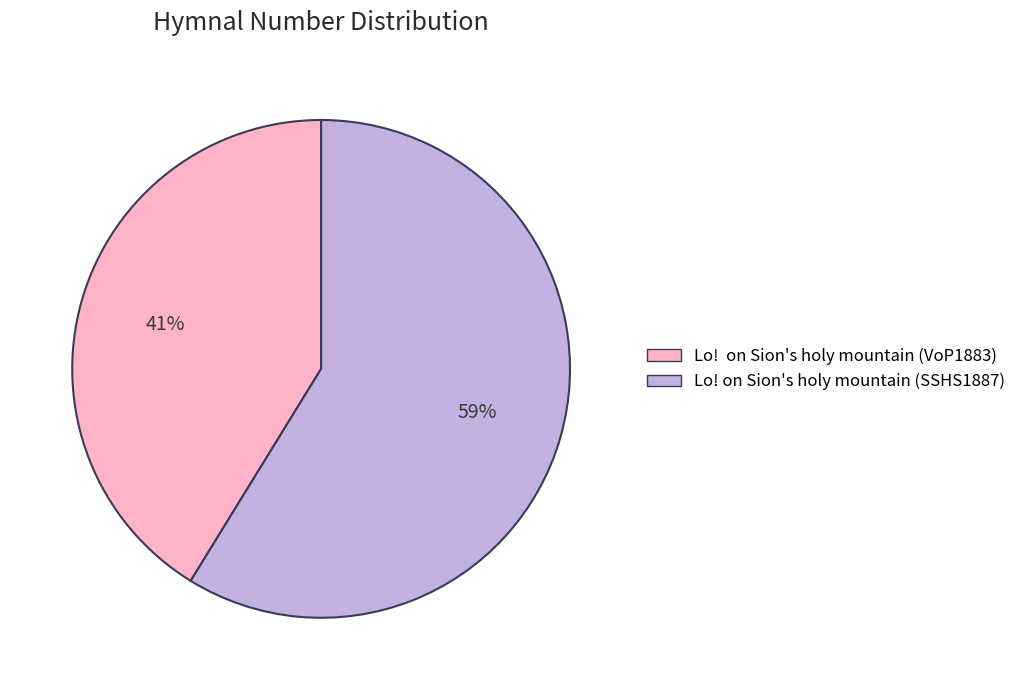

What percentage is the Lo! on Sion's holy mountain (SSHS1887) slice, to the nearest percent?

59%